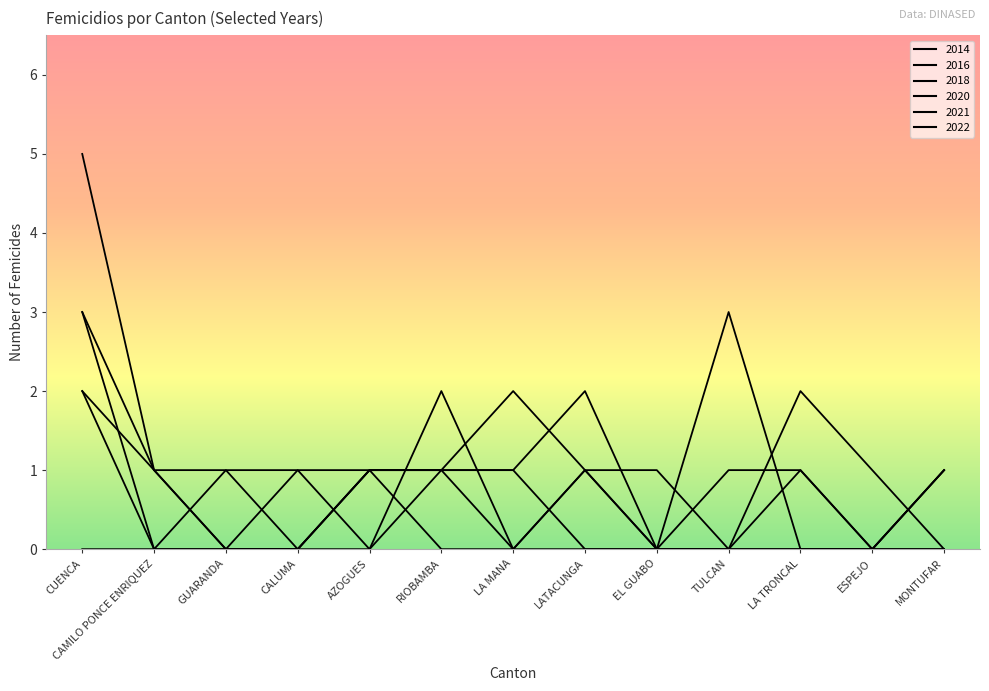

What is the spread (max minus min) of values at CUENCA?

5